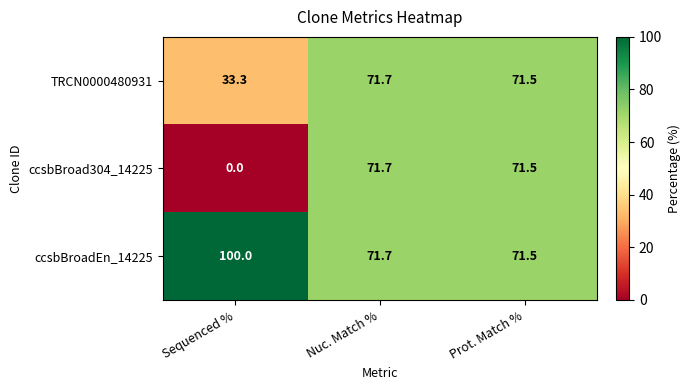

Reading left to right, list all the values displayed in this chart.

TRCN0000480931: Sequenced %=33.3	Nuc. Match %=71.7	Prot. Match %=71.5
ccsbBroad304_14225: Sequenced %=0.0	Nuc. Match %=71.7	Prot. Match %=71.5
ccsbBroadEn_14225: Sequenced %=100.0	Nuc. Match %=71.7	Prot. Match %=71.5